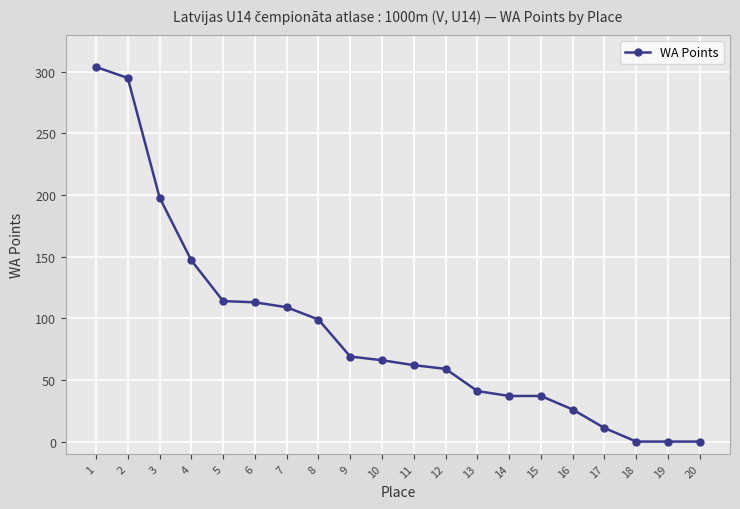

What is the maximum value shown in the chart?

304